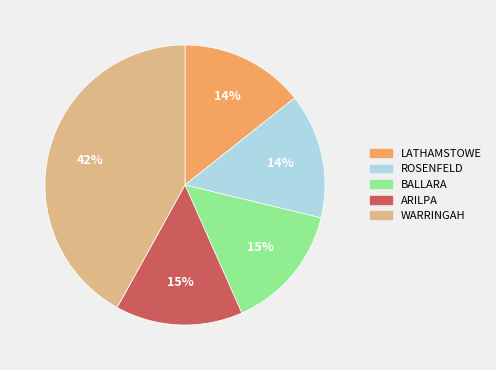

How many segments does this pie chart have?

5